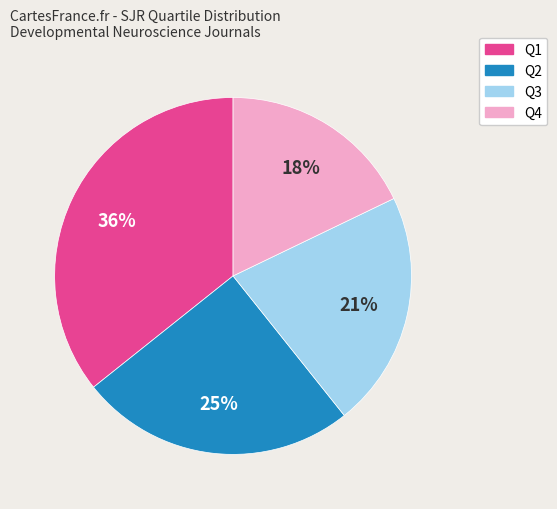

Combined, do Q4 and Q3 account for over 50%?

No